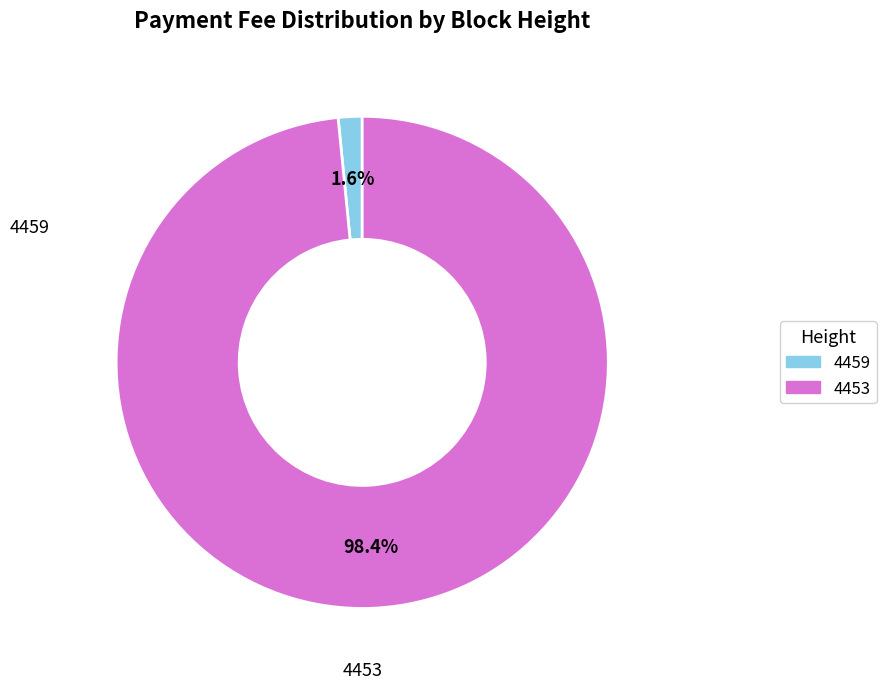

Is there any slice that represents more than half of the pie?

Yes